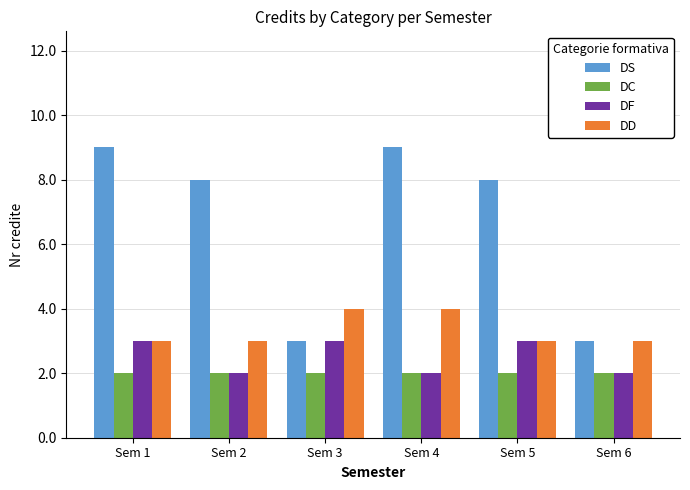

What is the difference between the highest and lowest values at Sem 1?

7